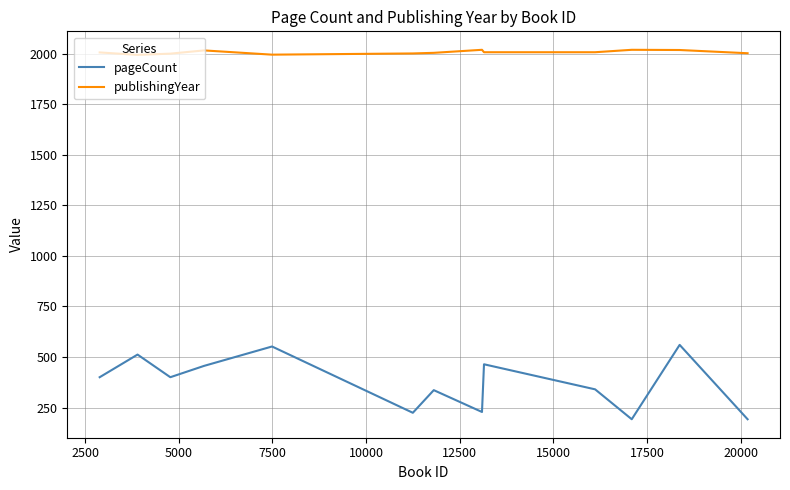

Which series has the largest total across all categories?

publishingYear